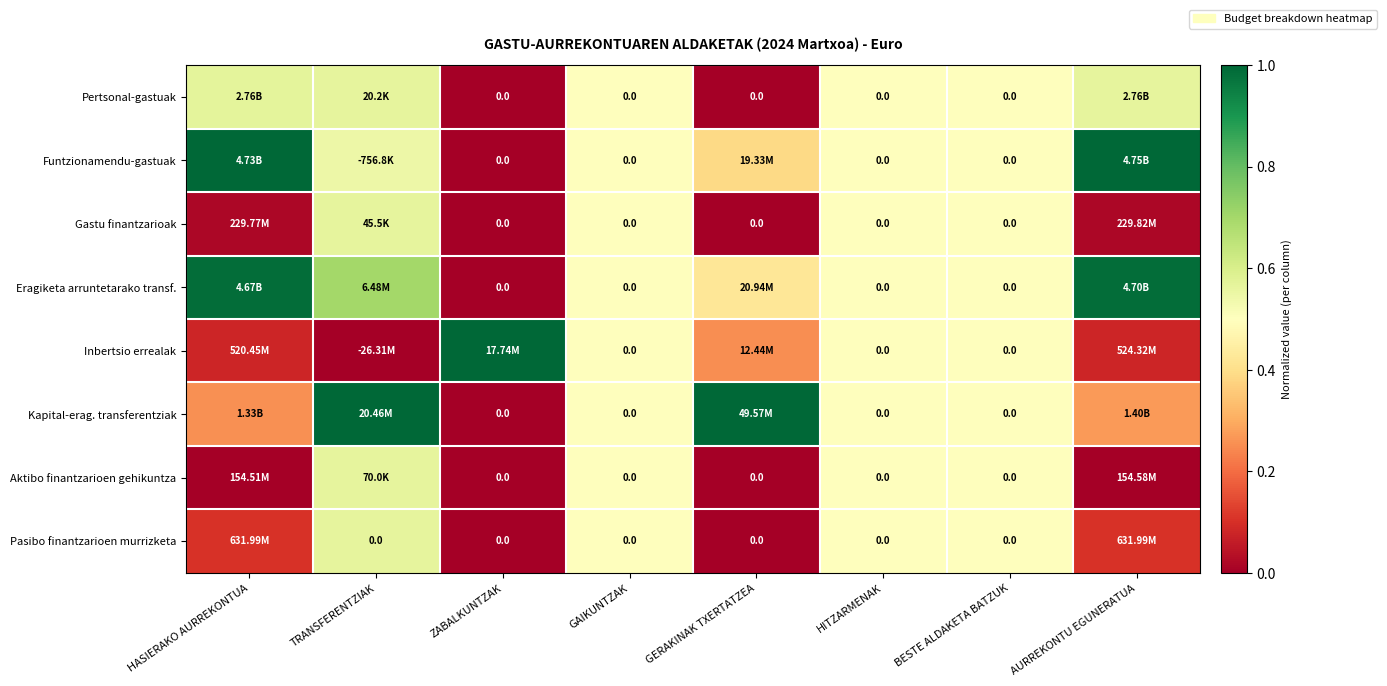

Count the number of categories in the chart.

8